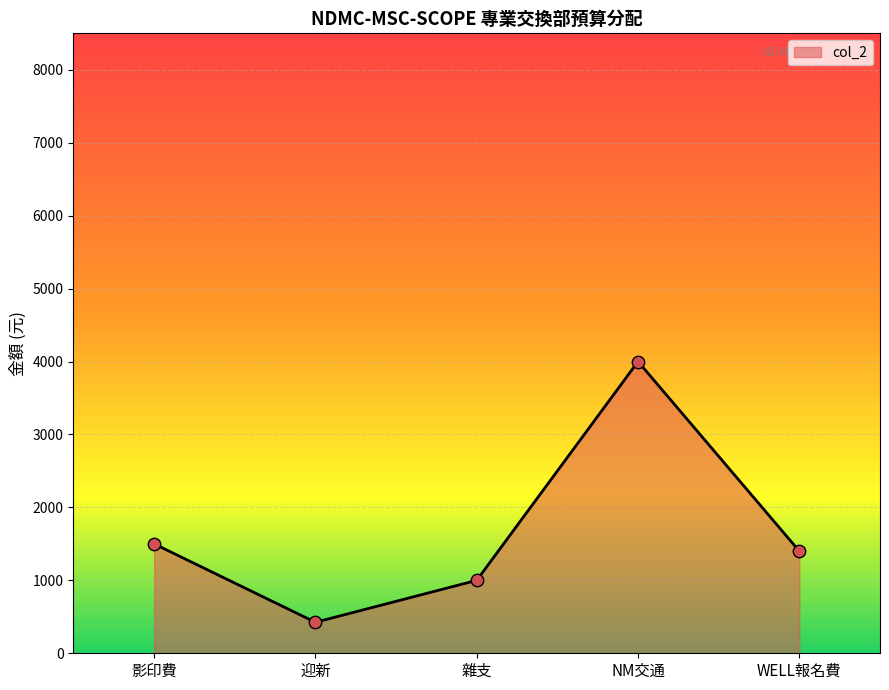

Between WELL報名費 and 雜支, which is larger?

WELL報名費